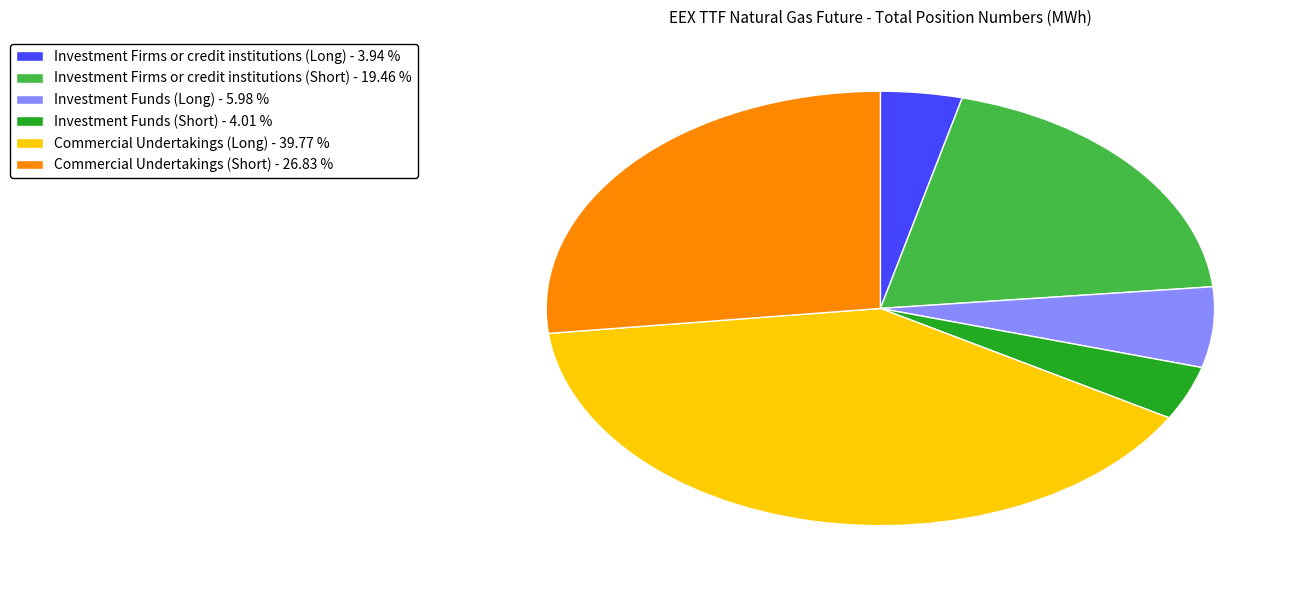

What is the ratio of the value at Investment Firms or credit institutions (Long) to the value at Investment Funds (Long)?

0.7